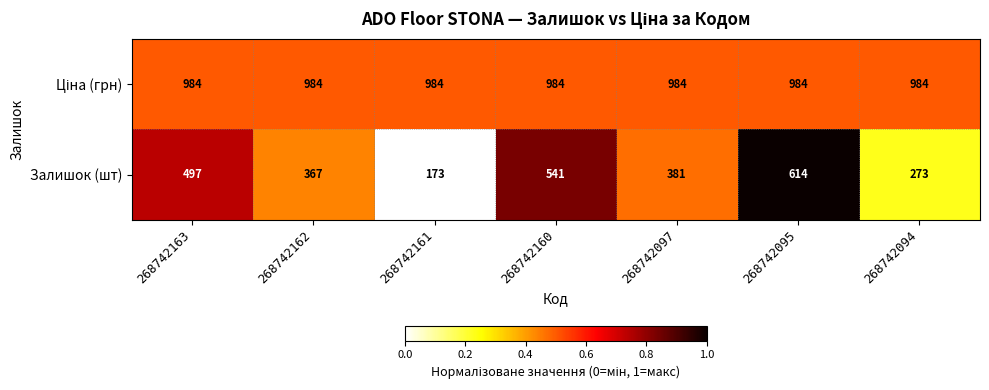

Which series has the largest range (max minus min)?

Залишок (шт)